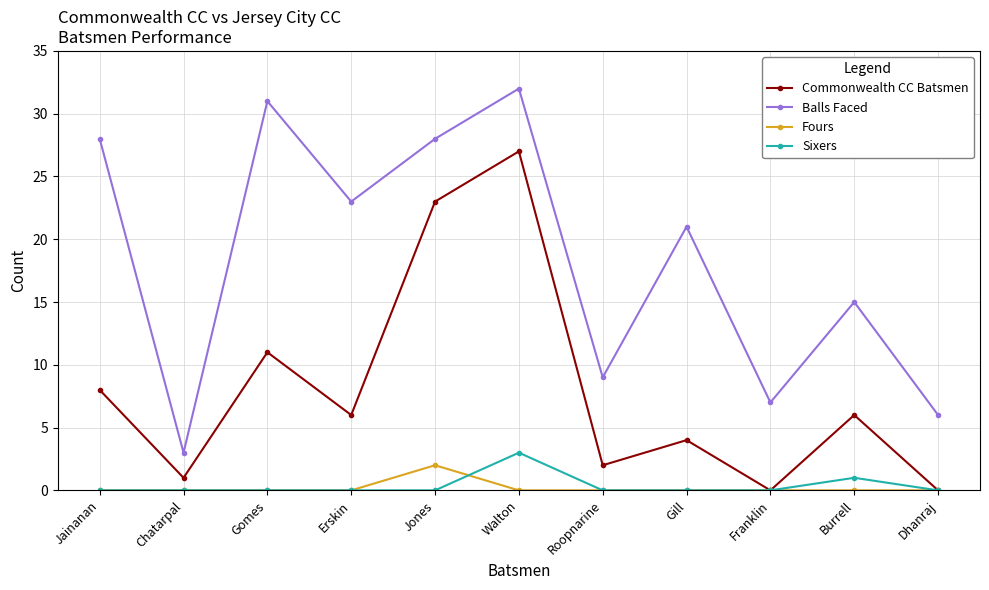

Rank the series by their maximum value, from lowest to highest.

Fours, Sixers, Commonwealth CC Batsmen, Balls Faced